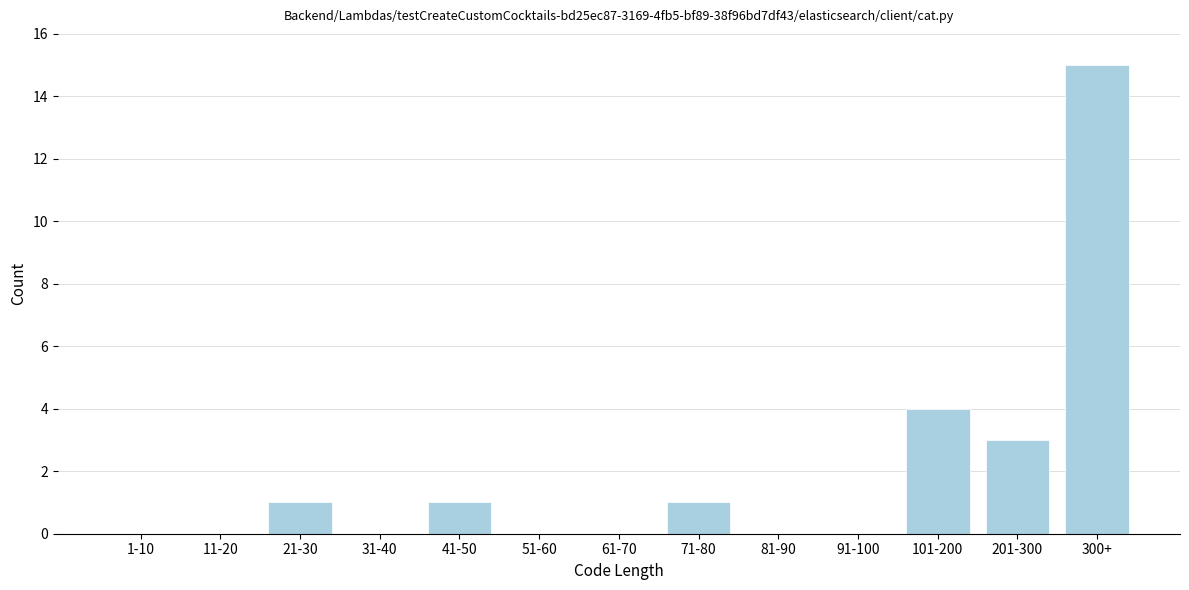

Reading left to right, what are all the values shown in this chart?

1-10=0	11-20=0	21-30=1	31-40=0	41-50=1	51-60=0	61-70=0	71-80=1	81-90=0	91-100=0	101-200=4	201-300=3	300+=15